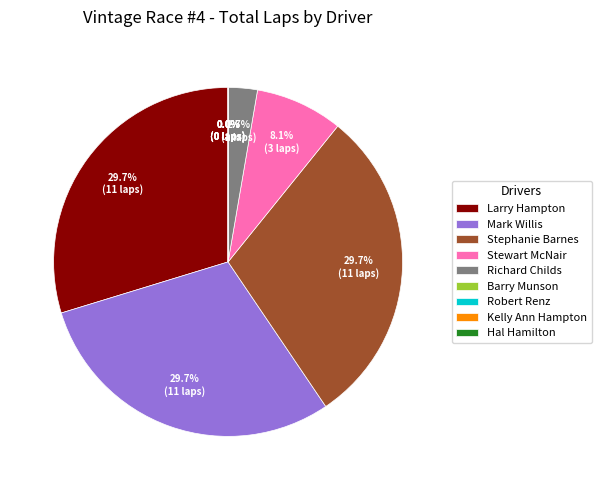

Is there a majority slice in this chart?

No